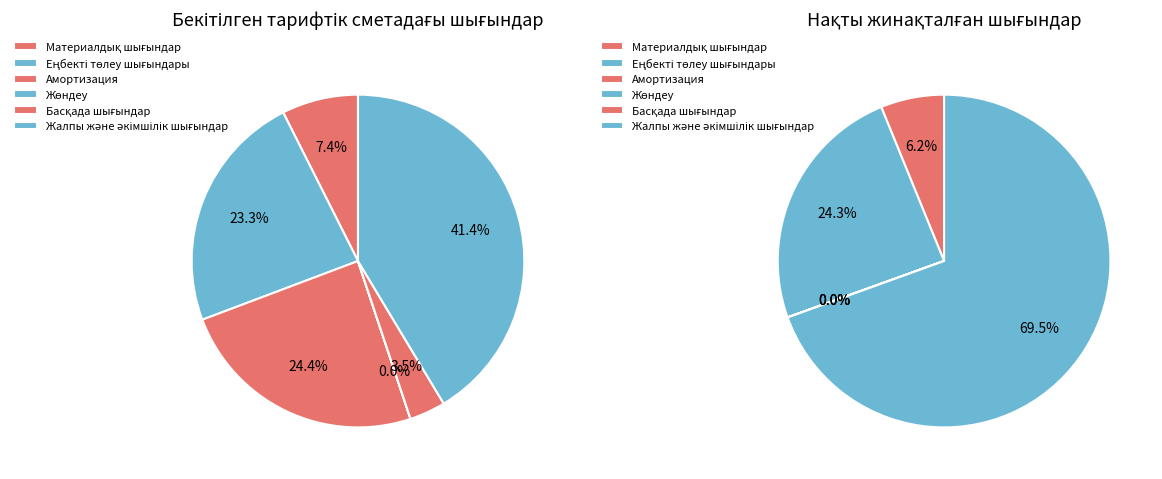

Is there a majority slice in this chart?

No